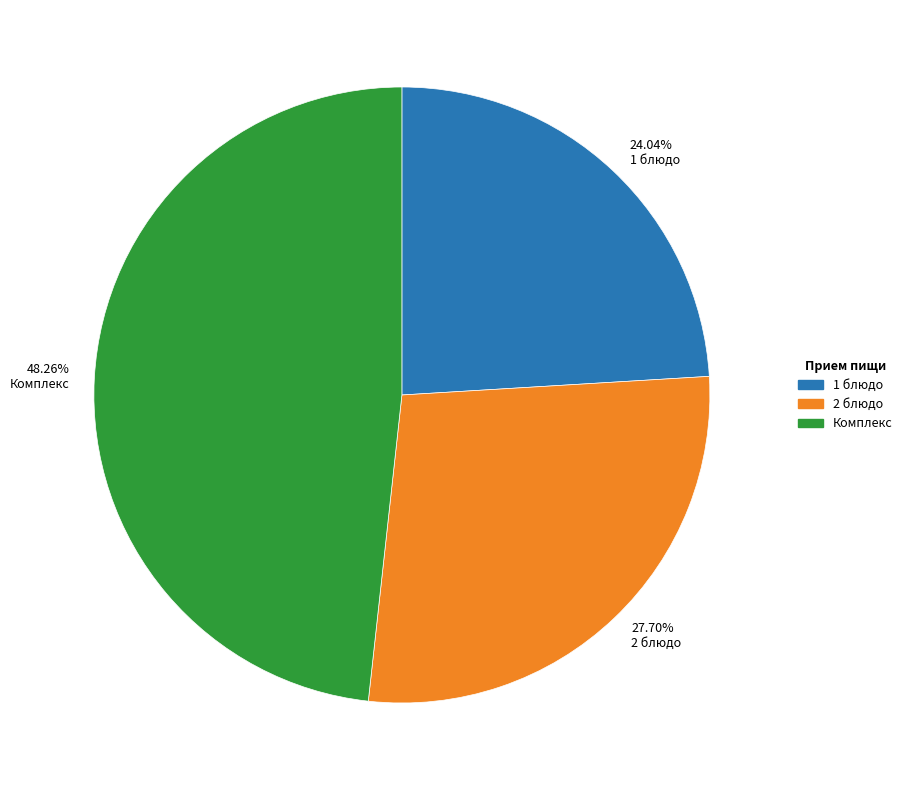

Rank the categories by value from lowest to highest.

24.04% 1 блюдо, 27.70% 2 блюдо, 48.26% Комплекс